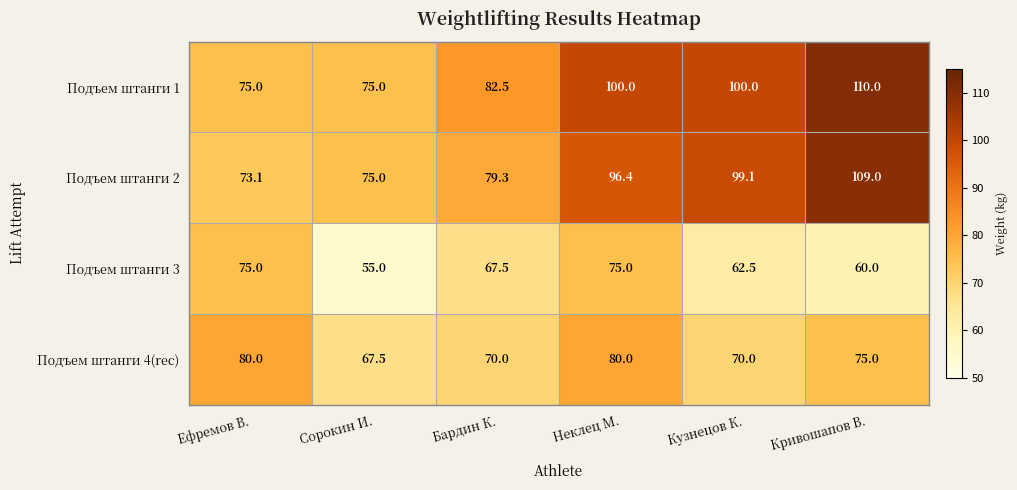

At which category is the sum across all series the highest?

Кривошапов В.